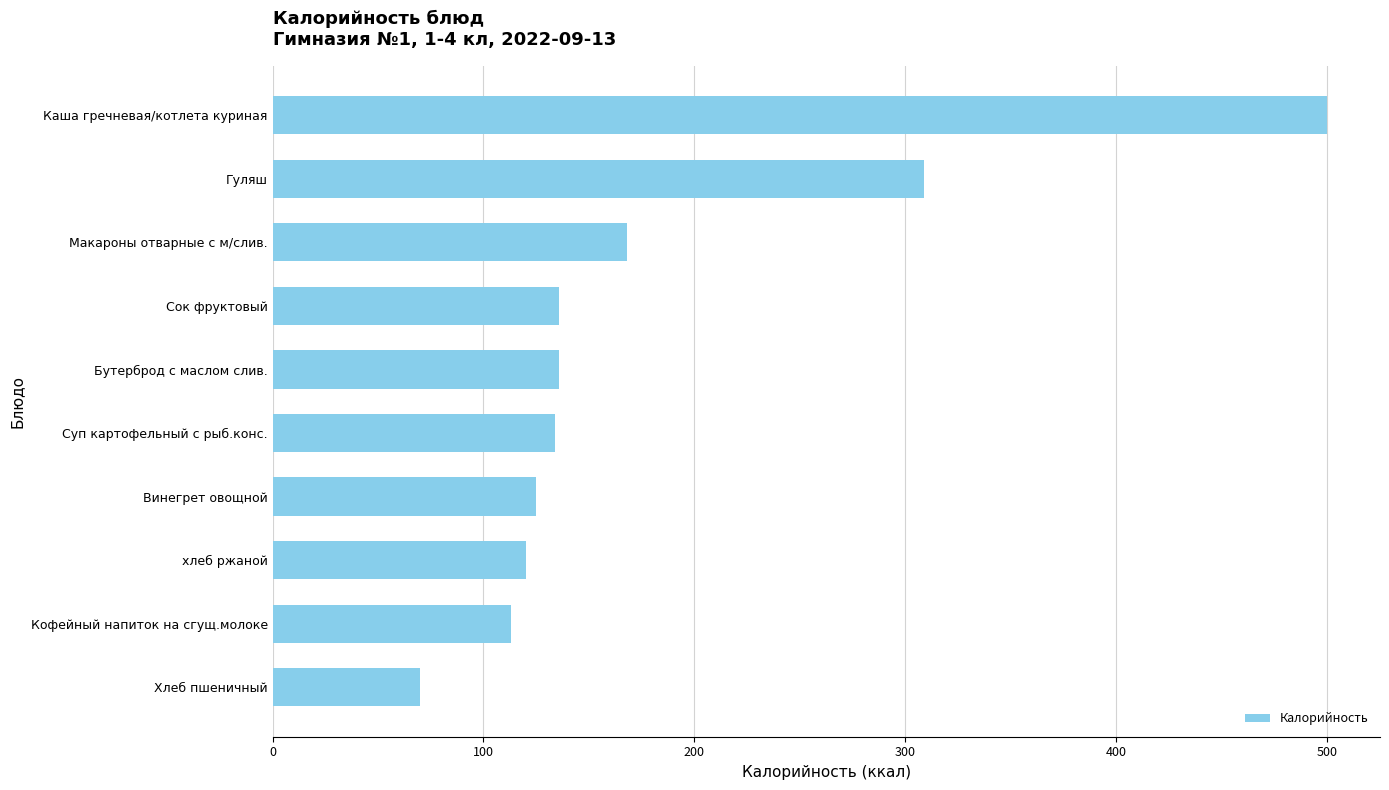

What is the average value?

181.1